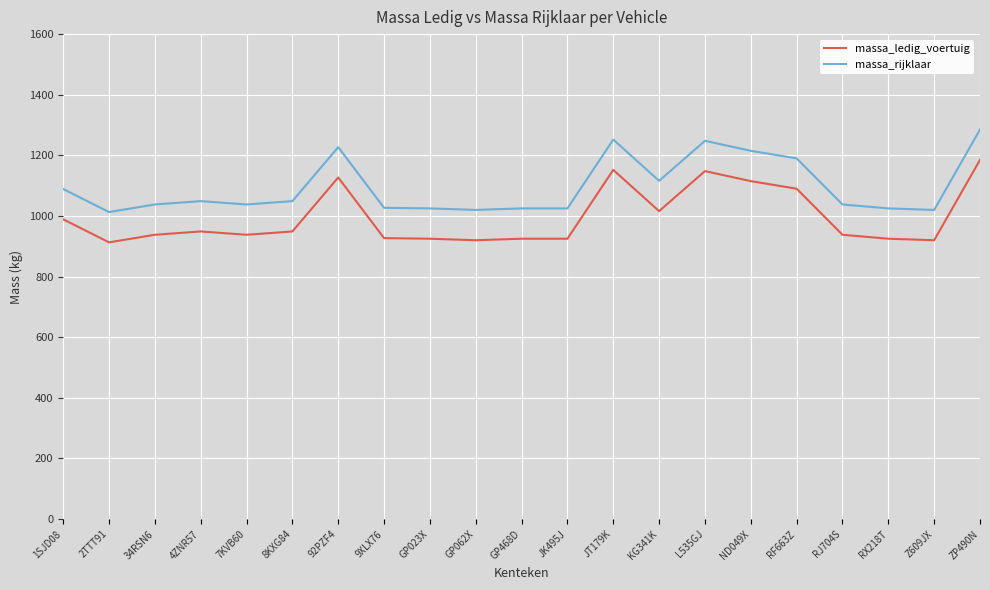

What is the lowest value of the massa_rijklaar series?

1013